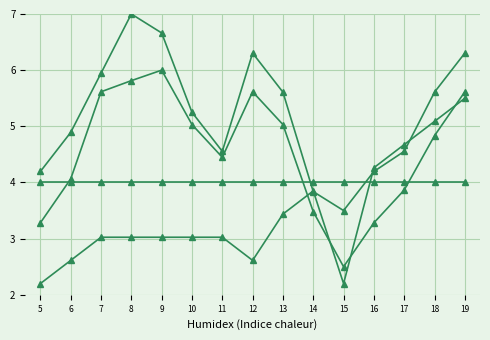

How many series are shown in this chart?

4